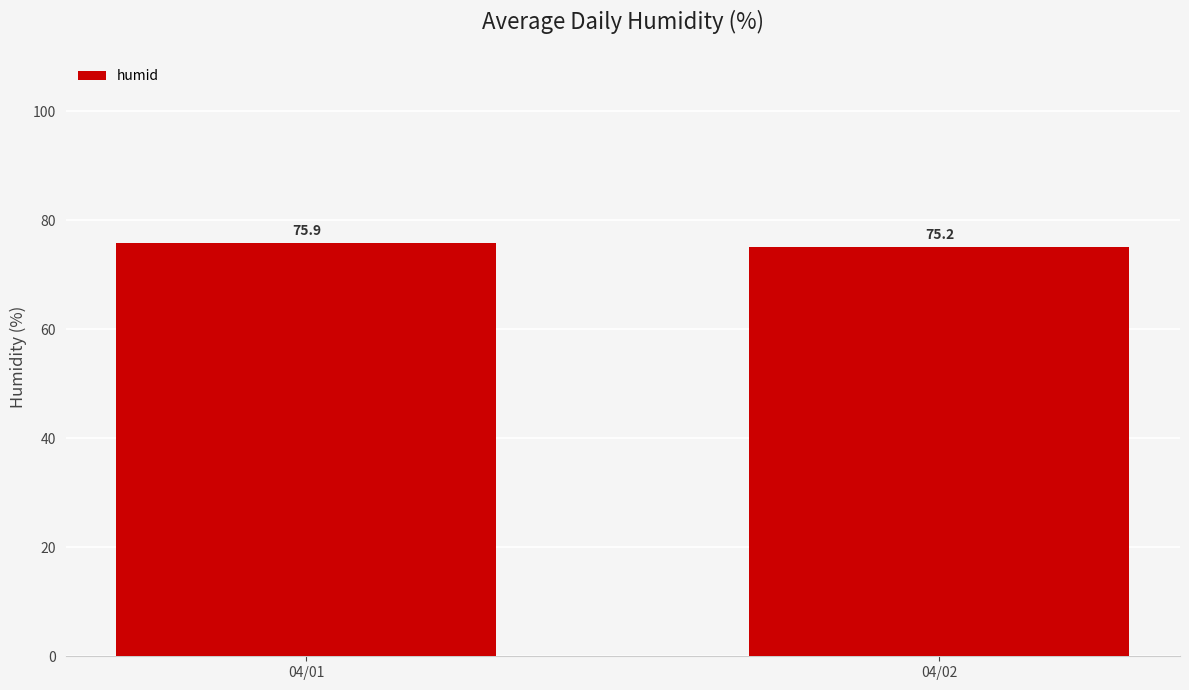

What is the difference between the maximum and minimum values?

0.7